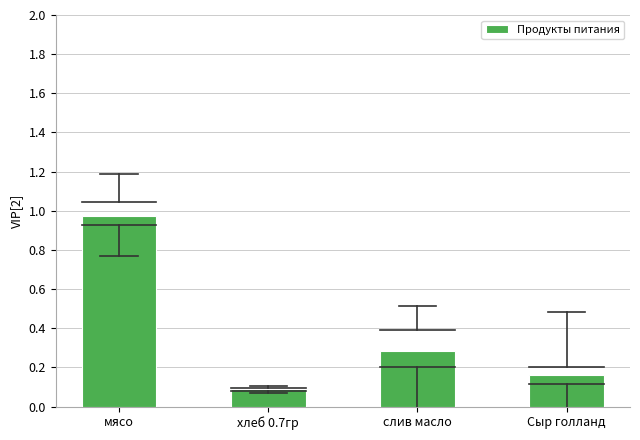

What is the change in value from мясо to Сыр голланд?

-0.8